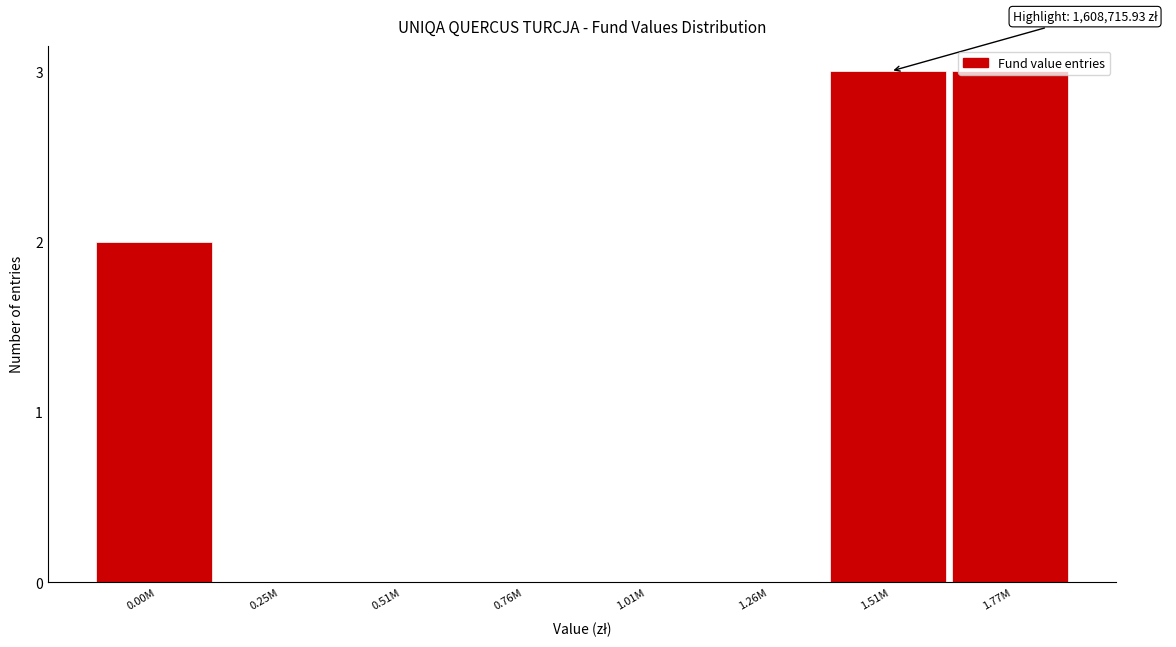

What is the greatest value displayed?

3